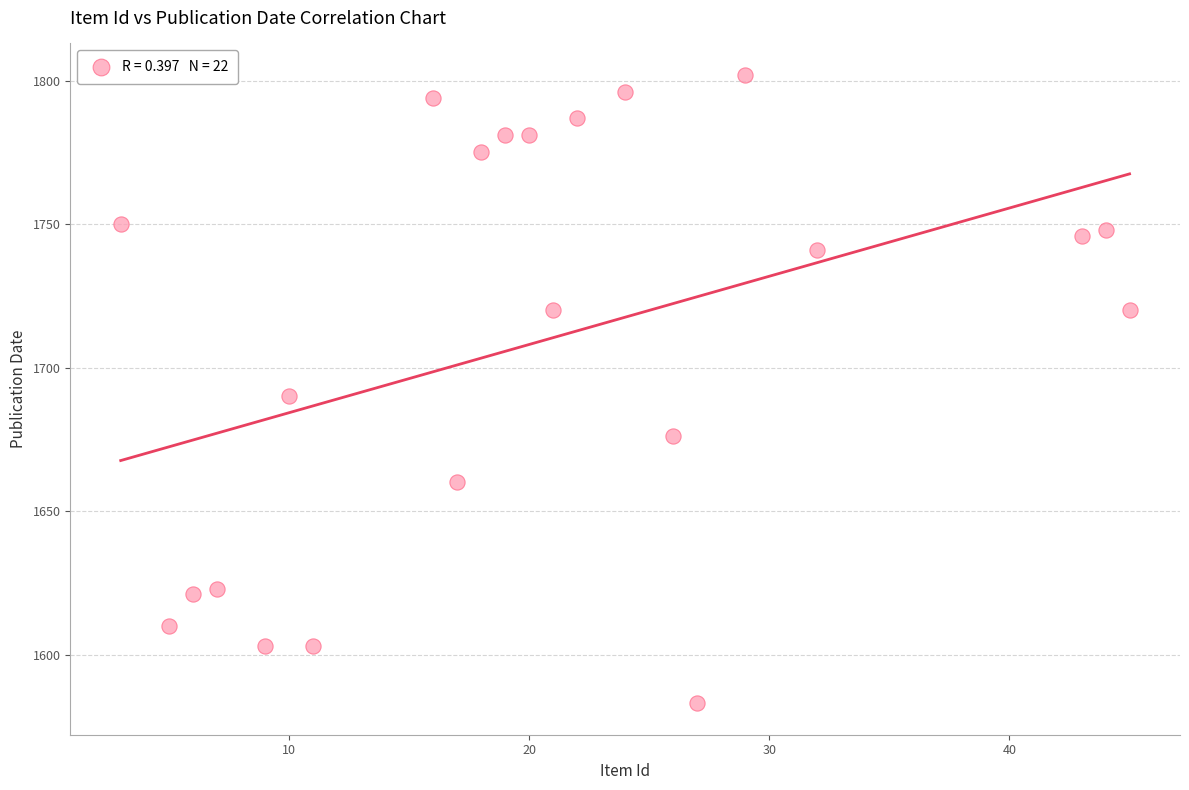

What is the range of Y values (max minus min)?

219